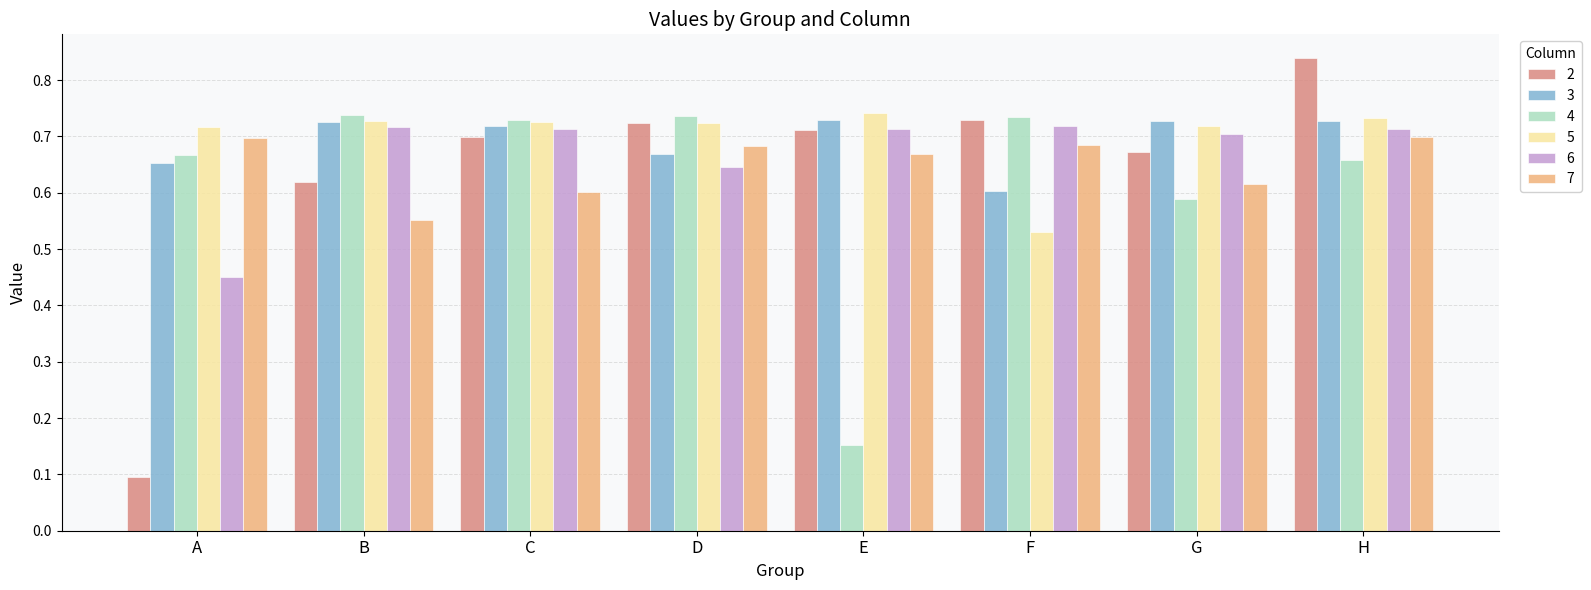

Rank the series at G from lowest to highest value.

4, 7, 2, 6, 5, 3